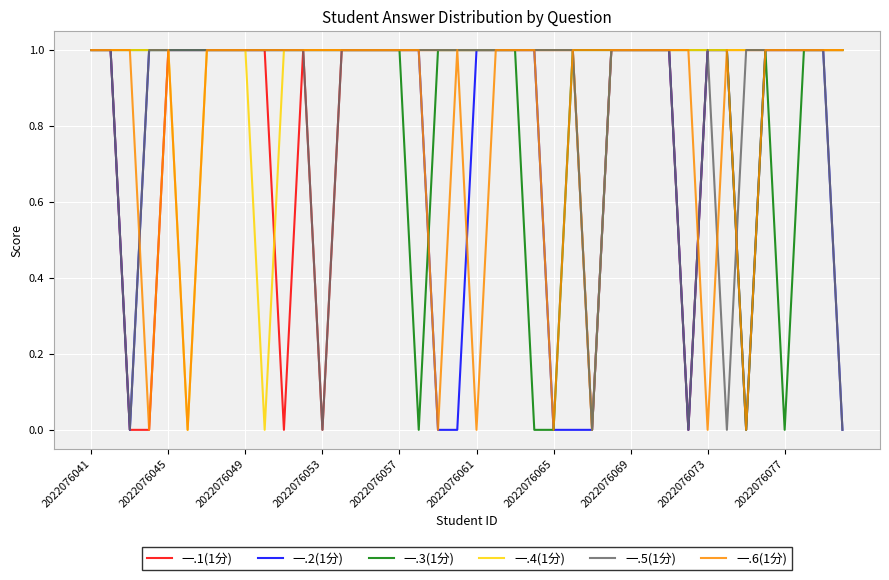

Which series has the largest total across all categories?

一.4(1分)